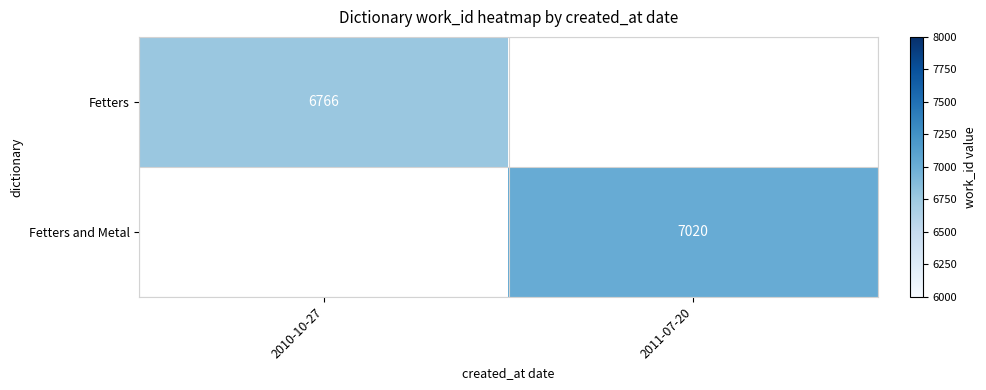

Is it true that Fetters and Metal equals 3006 at 2011-07-20?

False